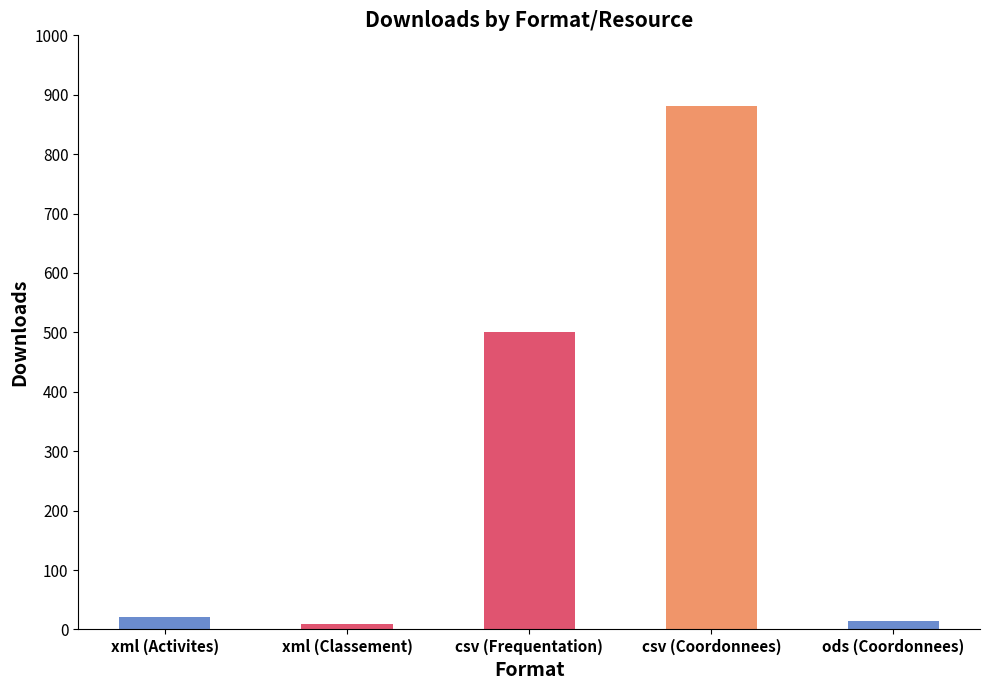

True or false: the data shows 881 at csv (Coordonnees).

True